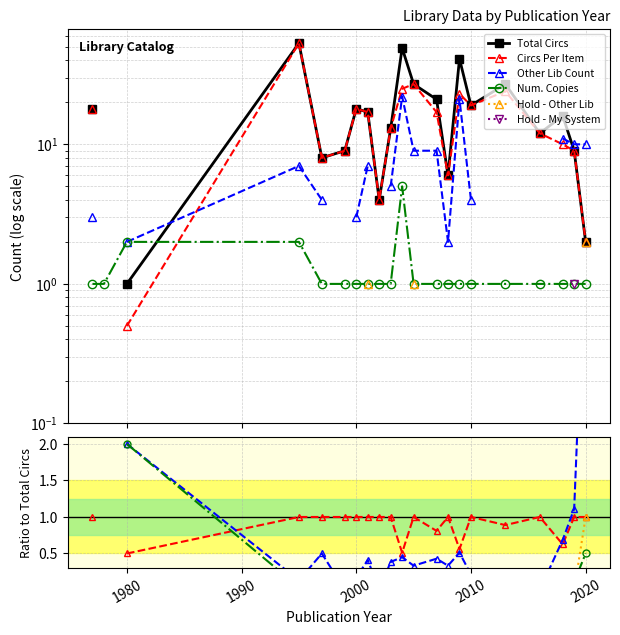

What is the lowest value of the Circs Per Item series?

0.5